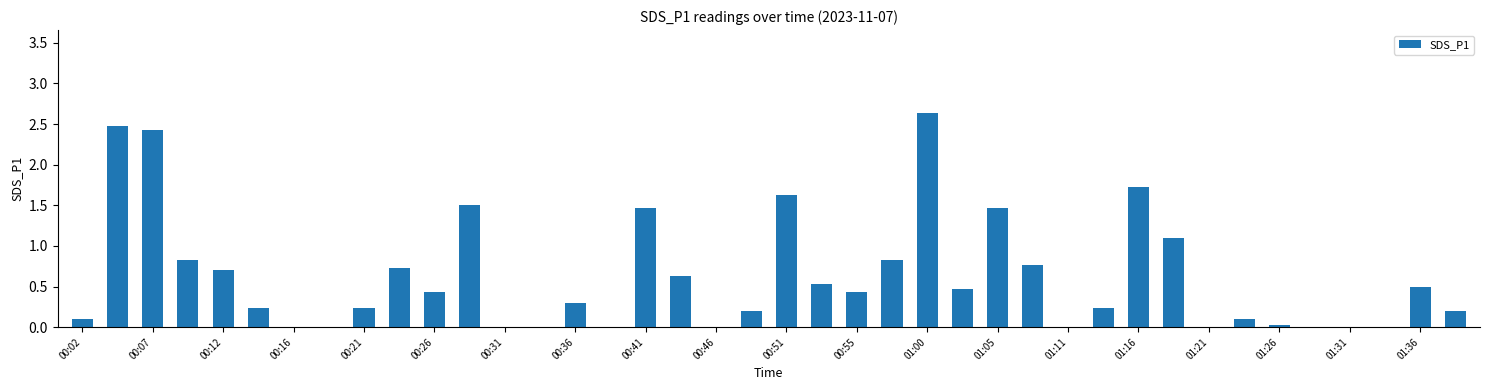

What is the maximum value shown in the chart?

2.6